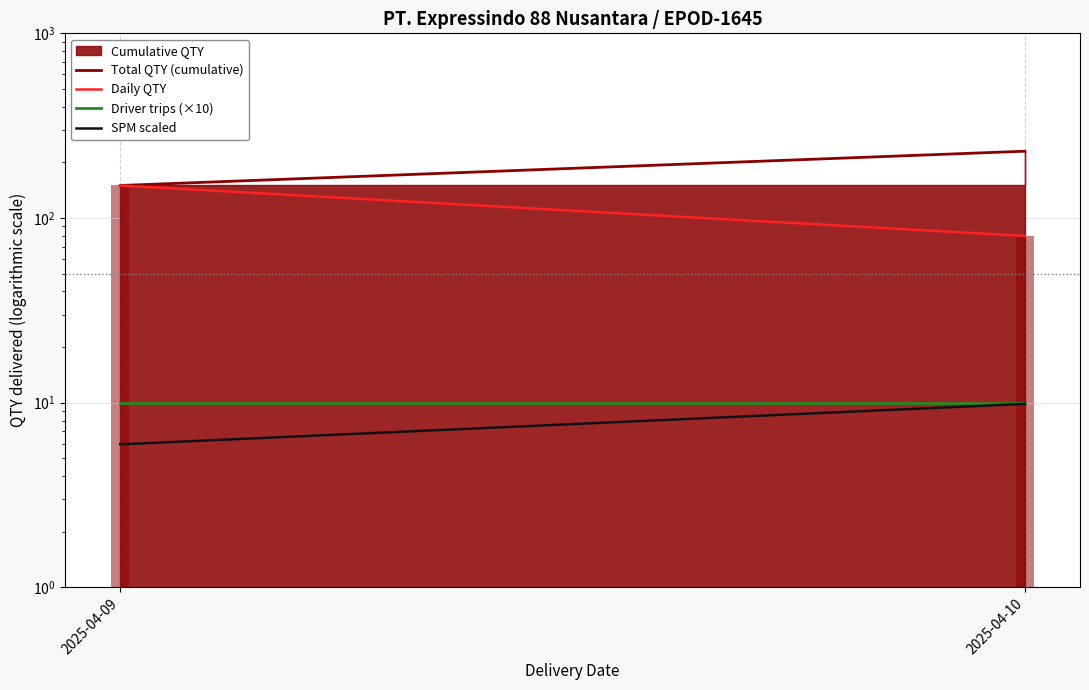

Where is Total QTY (cumulative) nearest to the value 190?

2025-04-09